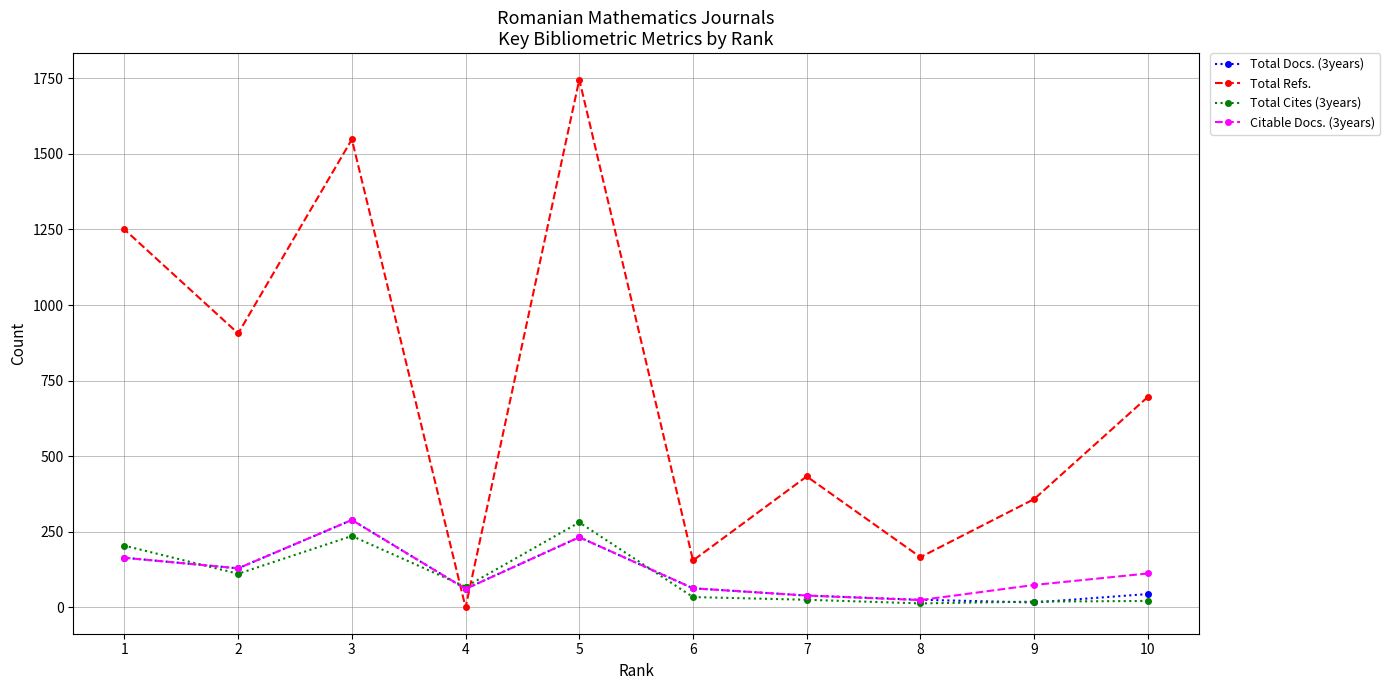

The Total Cites (3years) series shows 34 at 6. True or false?

True